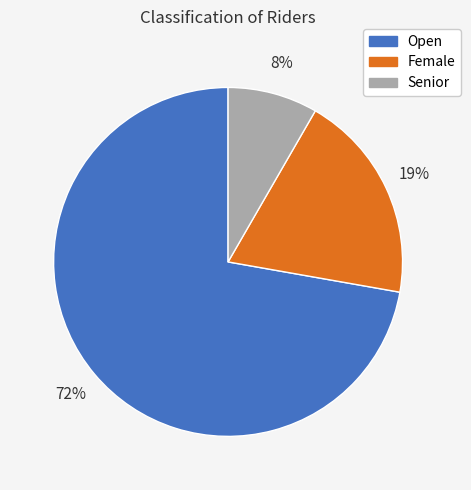

How many segments does this pie chart have?

3